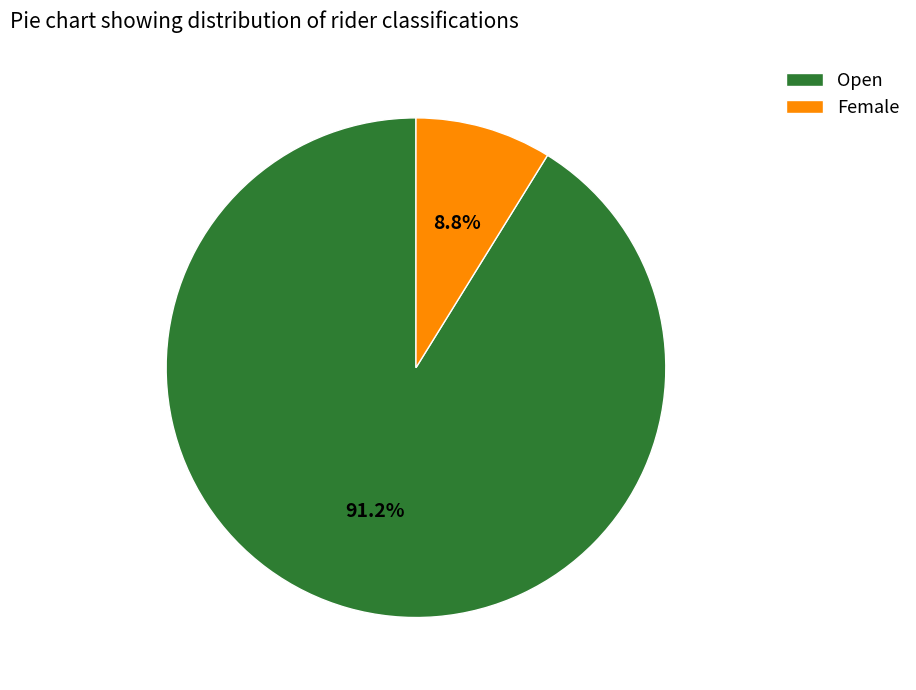

How many slices are in this pie chart?

2